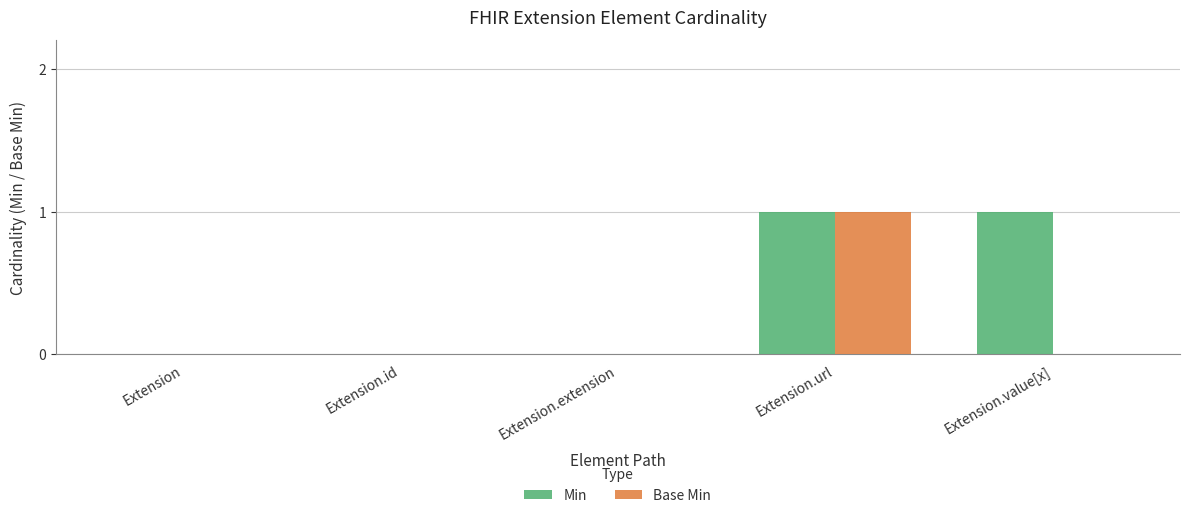

Is the value of Base Min at Extension.extension greater than the value of Min at Extension.url?

No